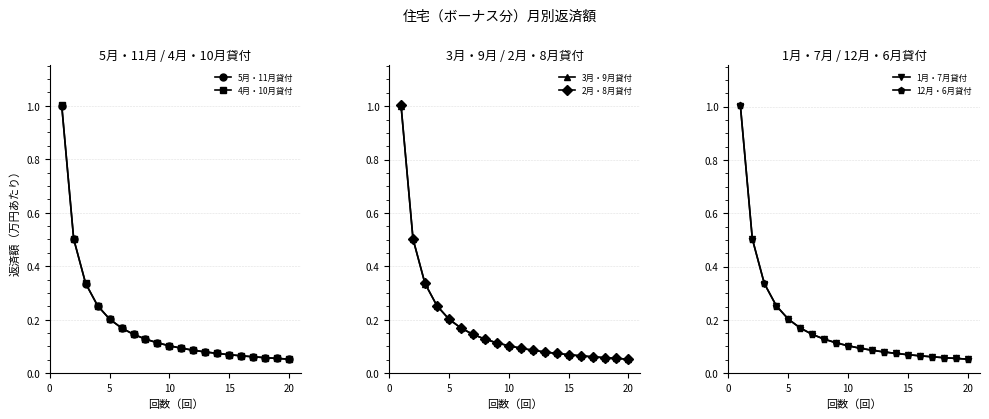

The 5月・11月貸付 series shows 0.0 at 10. True or false?

False